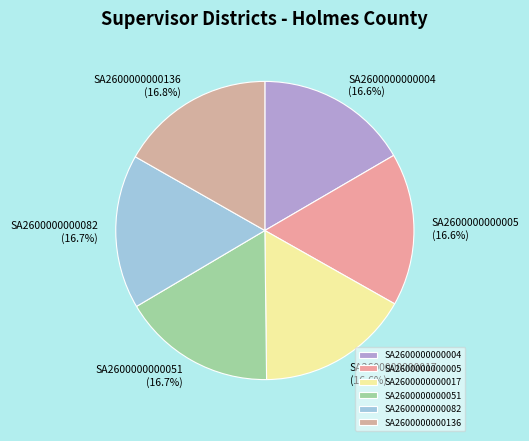

What is the ratio of the value at SA2600000000017 to the value at SA2600000000051?

1.0